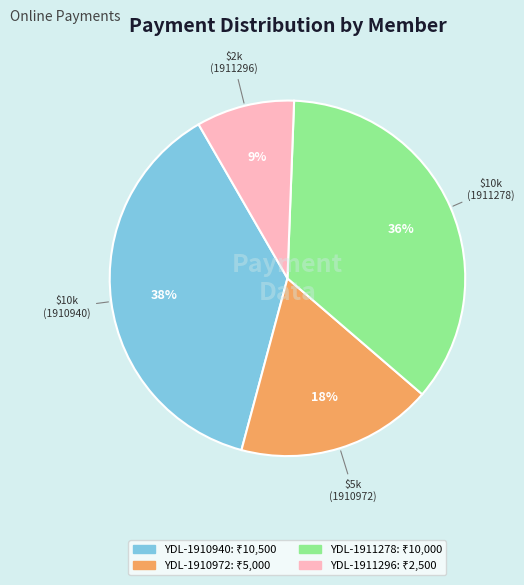

To the nearest percent, what is the average slice percentage?

25%